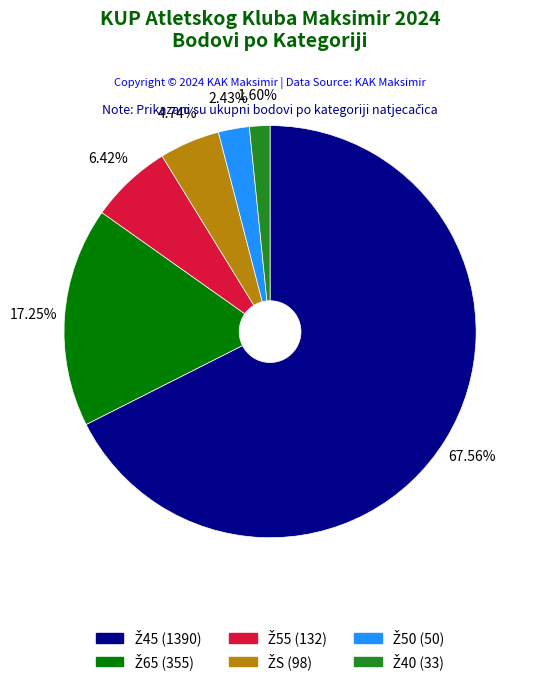

To the nearest percent, what is the average slice percentage?

17%